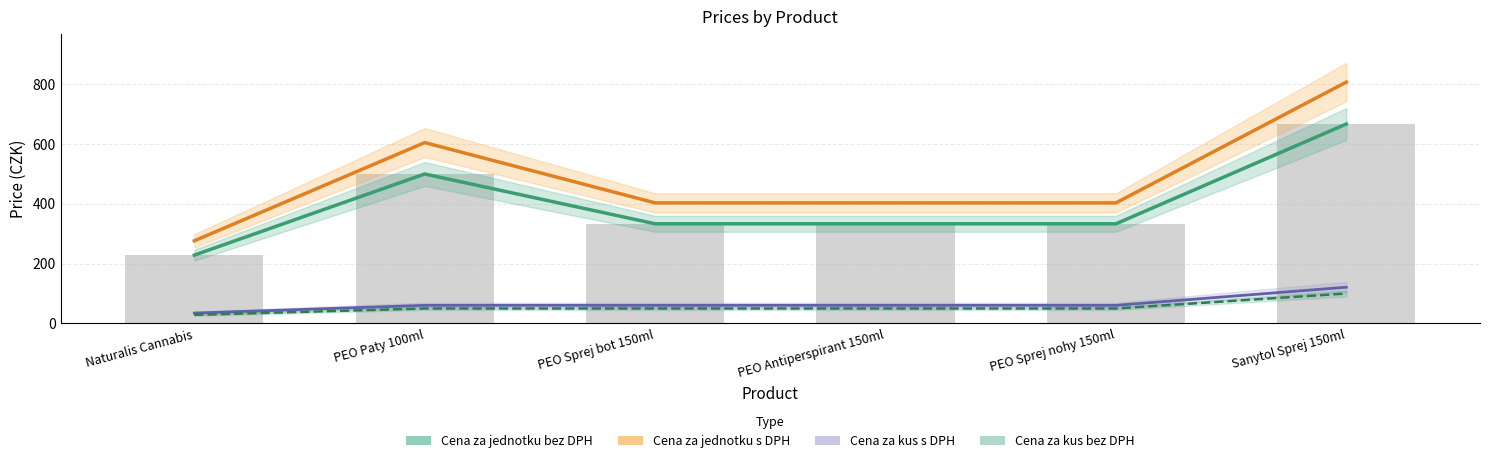

Where does the Cena za jednotku bez DPH series first go above 332?

PEO Paty 100ml